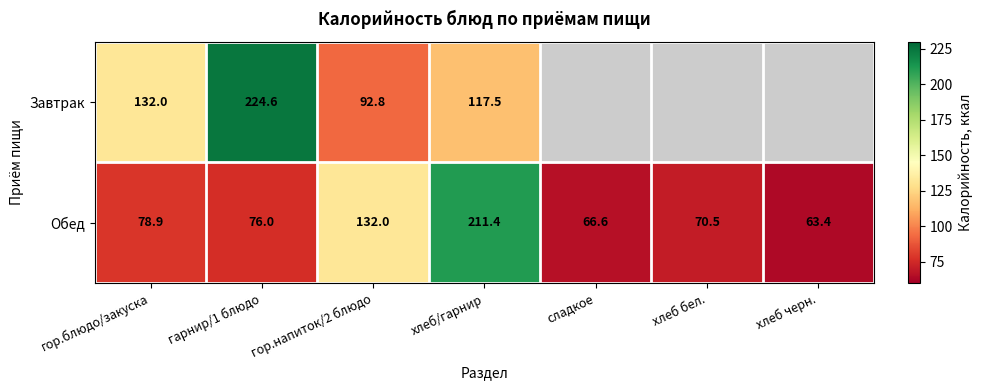

What is the lowest value of the Обед series?

63.4